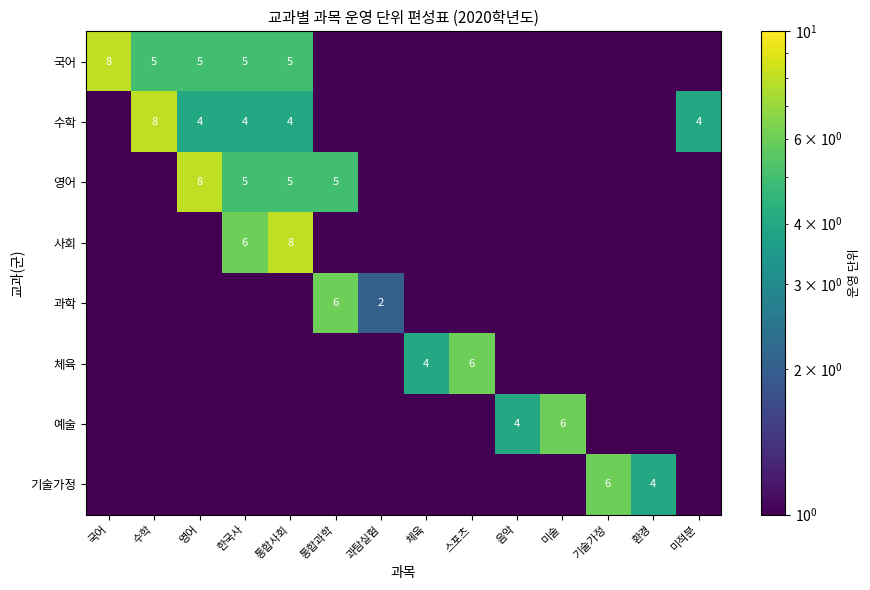

Is it true that 기술가정 equals 6.0 at 기술가정?

True